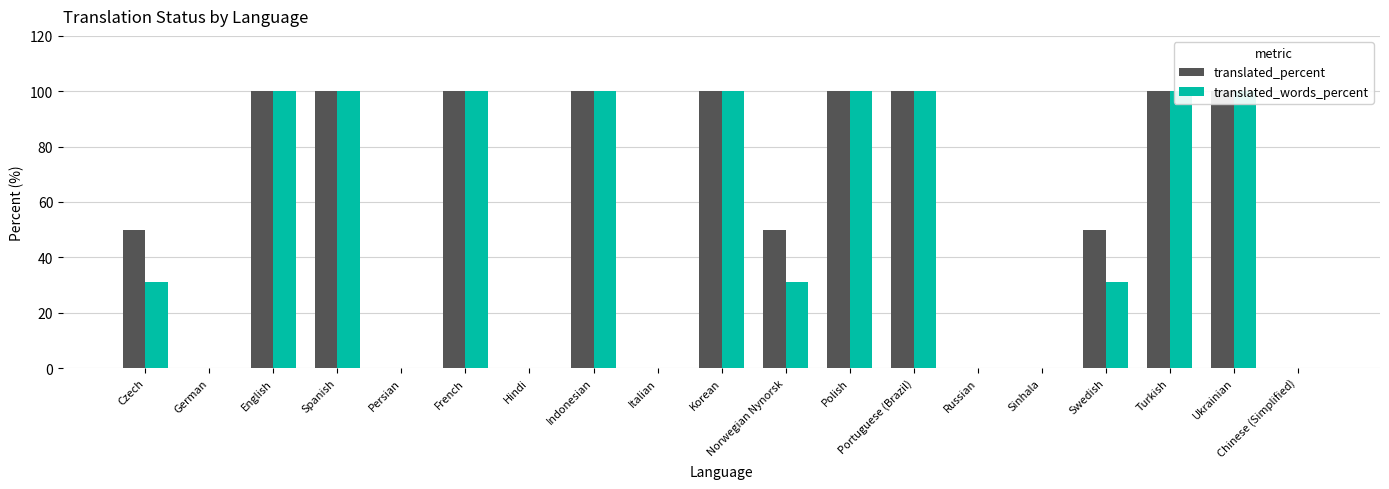

True or false: translated_words_percent has a value of 6.7 at Swedish.

False